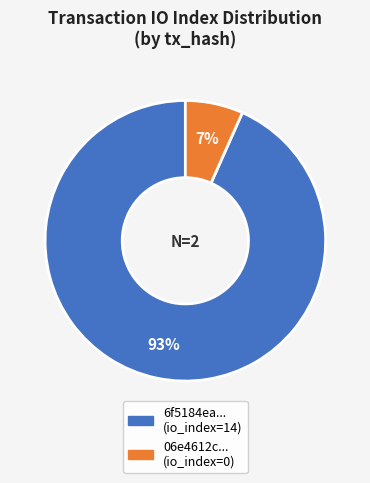

Count the number of slices in the pie.

2